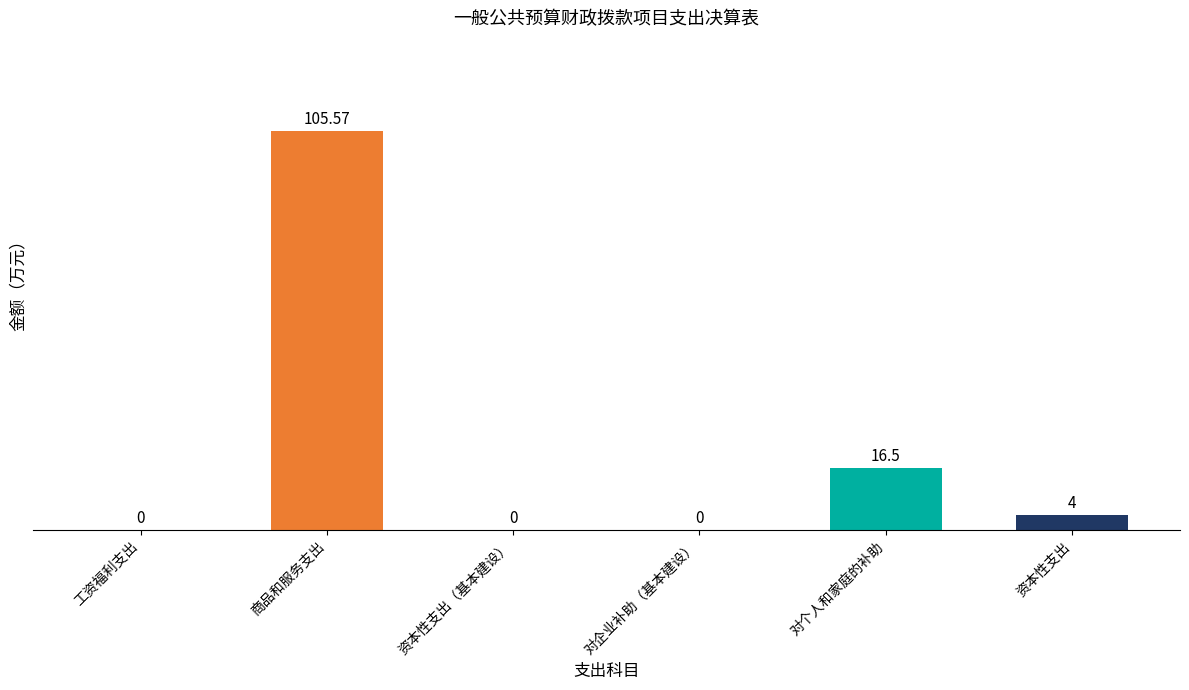

Are the bars grouped side by side (vs. stacked)?

No